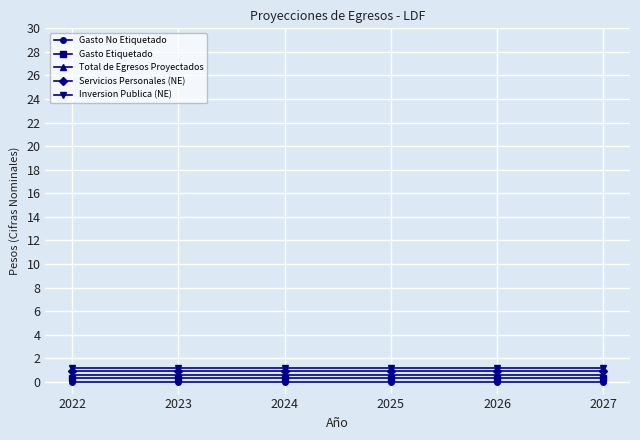

What is the approximate value of Total de Egresos Proyectados at 2024?

0.6